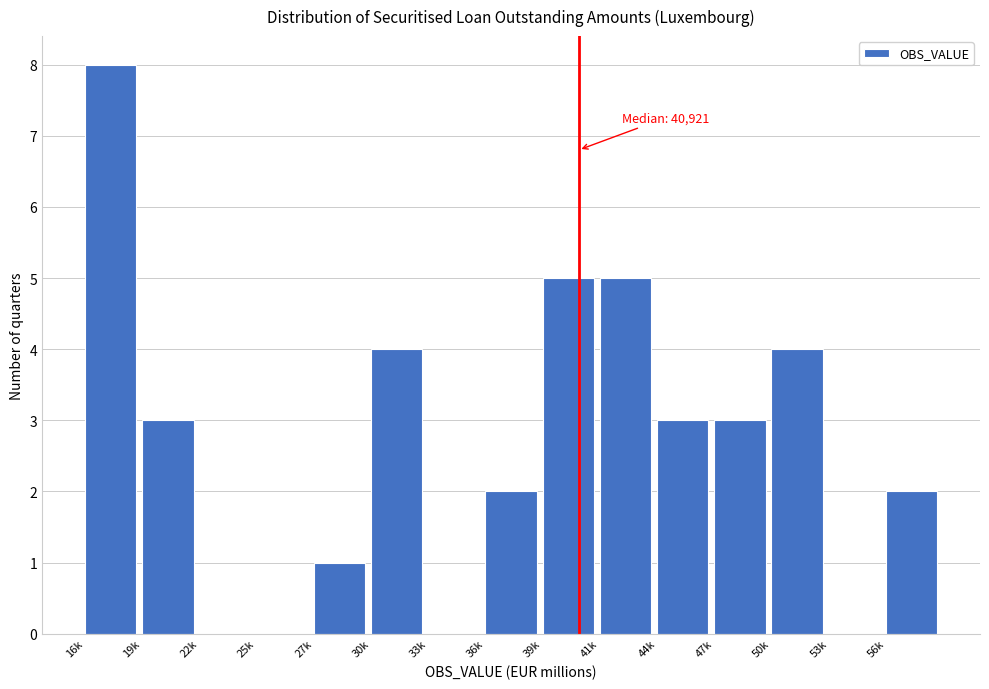

Reading right to left, extract all data points from this chart.

56k=2	53k=0	50k=4	47k=3	44k=3	41k=5	39k=5	36k=2	33k=0	30k=4	27k=1	25k=0	22k=0	19k=3	16k=8